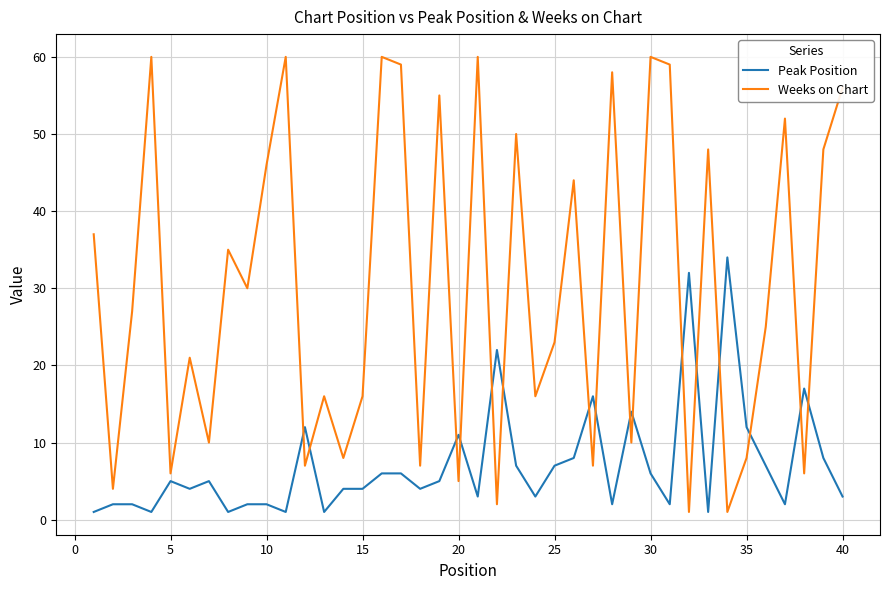

How many values in the Weeks on Chart series are below 27?

20